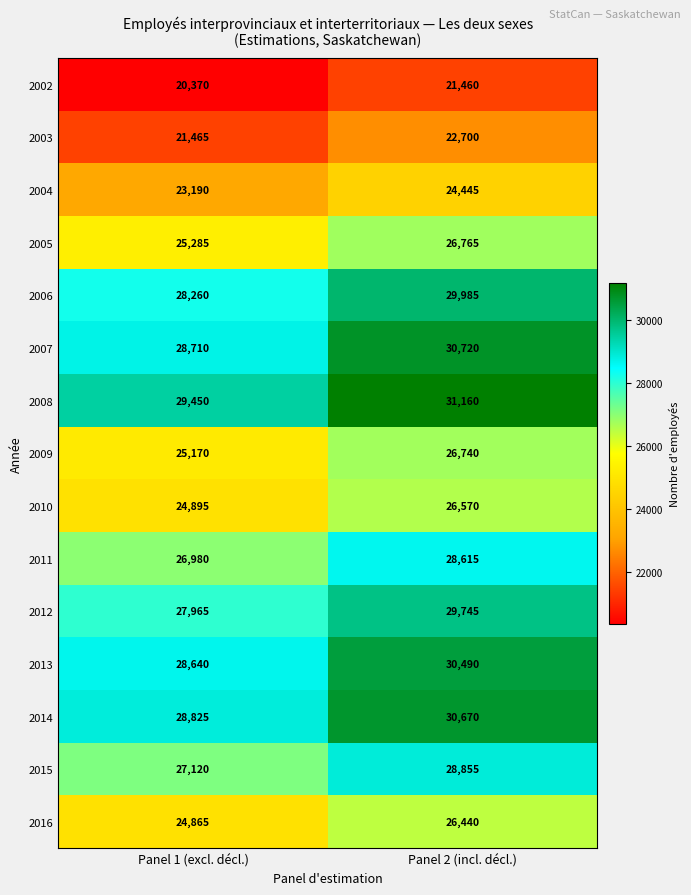

Is it true that 2008 equals 31160 at Panel 2 (incl. décl.)?

True